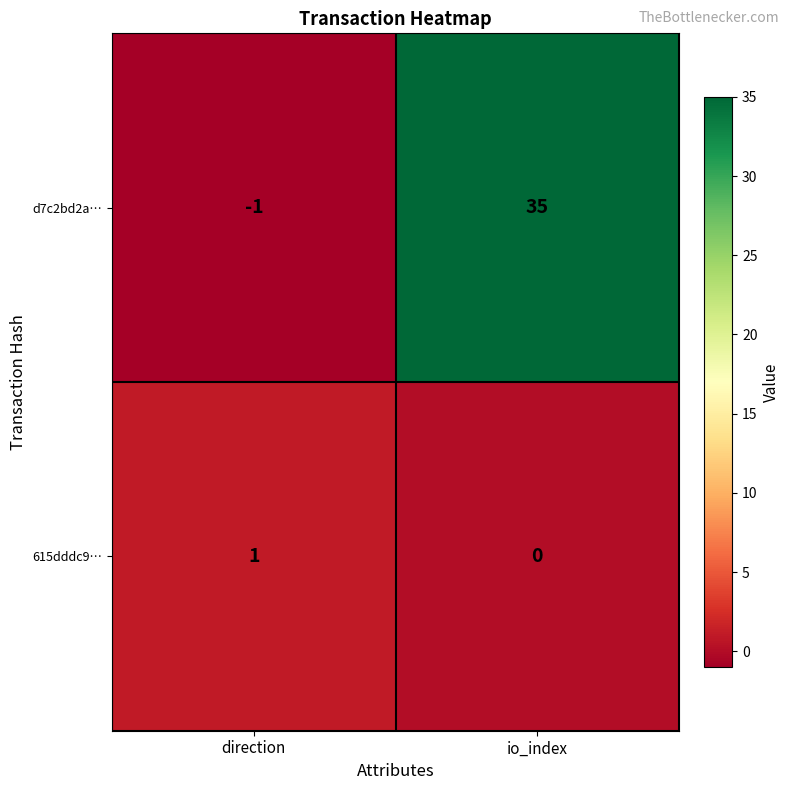

Which category has the highest value in the d7c2bd2a… series?

io_index